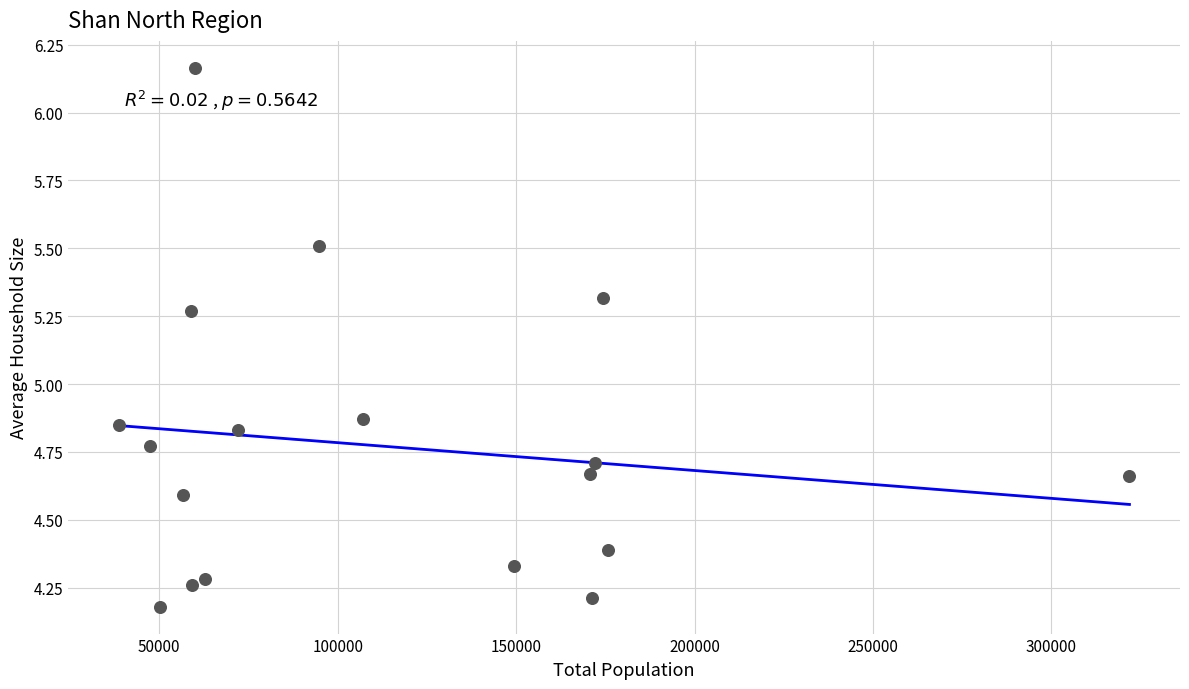

What is the range of Y values (max minus min)?

2.0